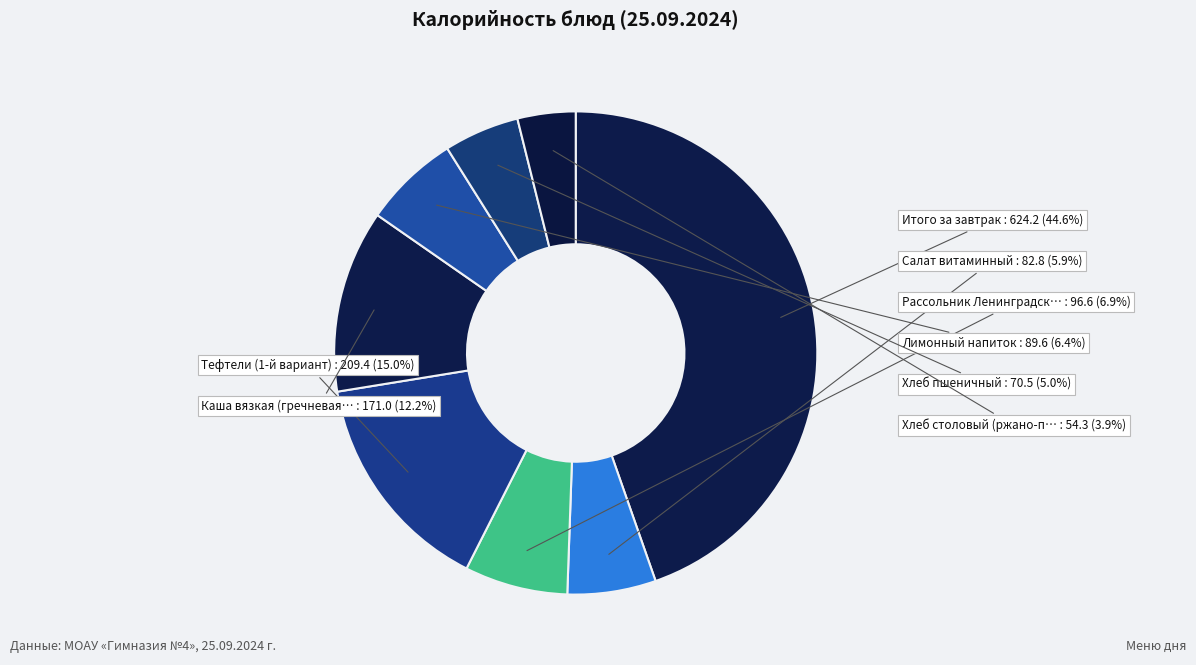

What is the largest slice in the pie chart?

Итого за завтрак